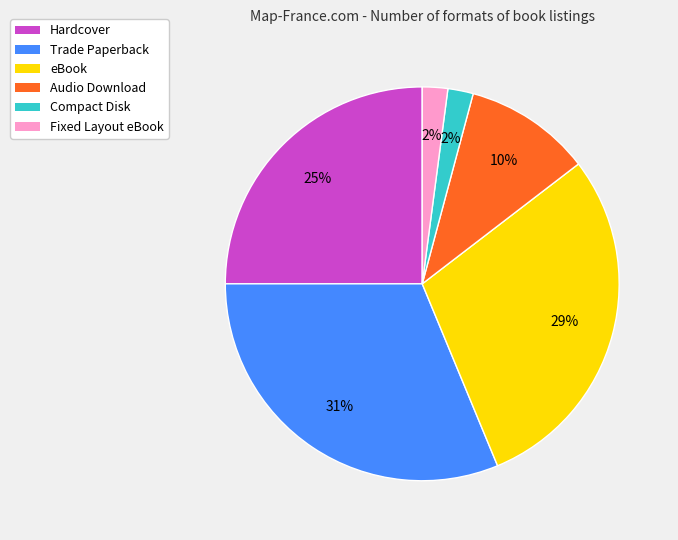

To the nearest percent, what percentage of the pie is Compact Disk?

2%